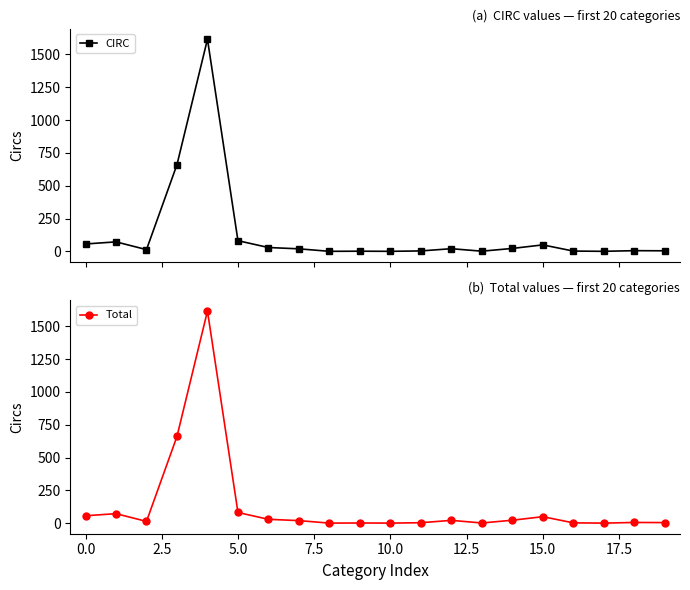

What is the average value of the CIRC series?

134